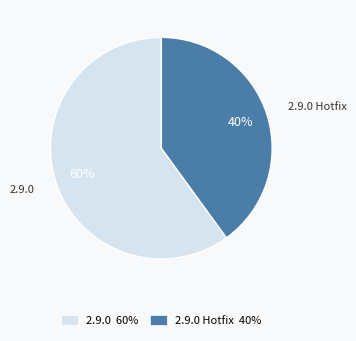

True or false: 2.9.0 60% accounts for 48% of the total.

False